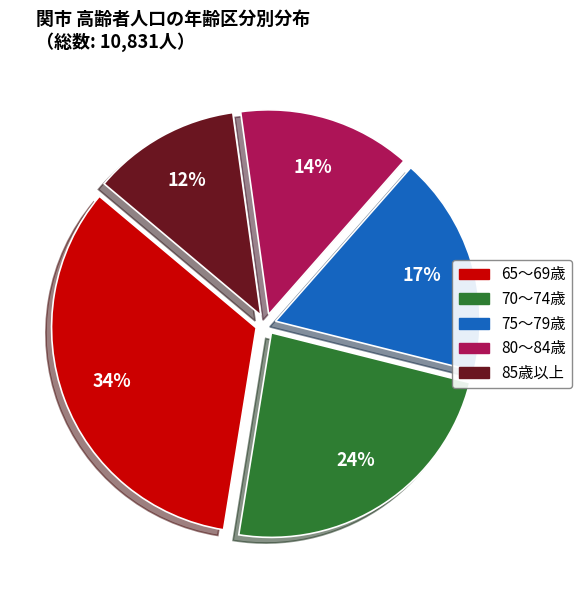

To the nearest percent, what is the combined percentage of 75～79歳 and 85歳以上?

29%